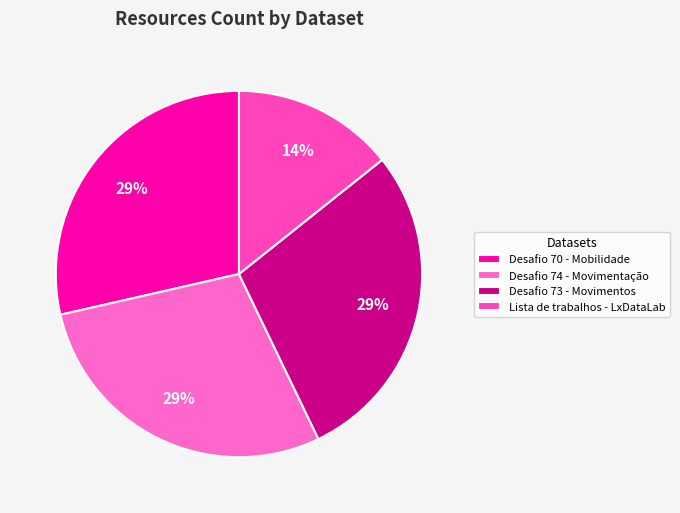

Count the number of slices in the pie.

4